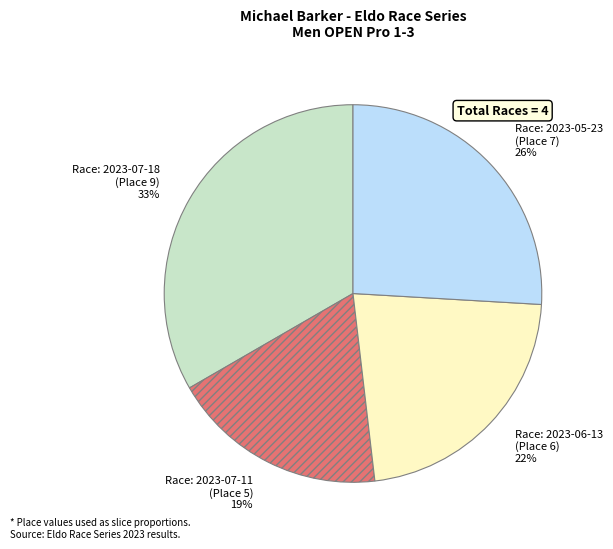

To the nearest percent, what is the average slice percentage?

25%